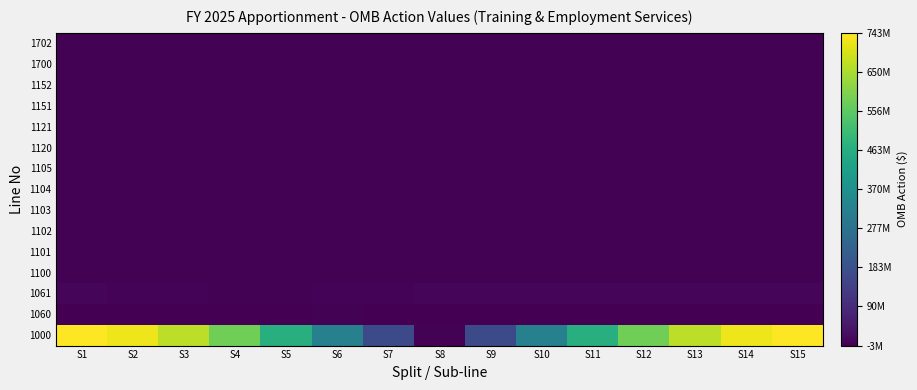

Reading left to right, list all the values displayed in this chart.

1000: S1=743089546.0	S2=724458739.6	S3=669500547.0	S4=580970801.4	S5=463308753.8	S6=322414470.7	S7=165352979.8	S8=0.0	S9=165352979.8	S10=322414470.7	S11=463308753.8	S12=580970801.4	S13=669500547.0	S14=724458739.6	S15=743089546.0
1060: S1=-3144502.2	S2=-2769827.2	S3=-2256261.4	S4=-1629557.2	S5=-921140.3	S6=-166533.5	S7=-596424.0	S8=-1329474.2	S9=-1995859.1	S10=-2562163.3	S11=-2999989.9	S12=-3287384.5	S13=-3409935.9	S14=-3361498.8	S15=-3144502.2
1061: S1=5580620.7	S2=4162092.7	S3=2534859.9	S4=780518.7	S5=1012961.0	S6=2755646.6	S7=4360152.6	S8=5746022.3	S9=6843762.5	S10=7598327.8	S11=7971881.2	S12=7945691.3	S13=7521071.2	S14=6719313.2	S15=5580620.7
1100: S1=0.0	S2=0.0	S3=0.0	S4=0.0	S5=0.0	S6=0.0	S7=0.0	S8=0.0	S9=0.0	S10=0.0	S11=0.0	S12=0.0	S13=0.0	S14=0.0	S15=0.0
1101: S1=0.0	S2=0.0	S3=0.0	S4=0.0	S5=0.0	S6=0.0	S7=0.0	S8=0.0	S9=0.0	S10=0.0	S11=0.0	S12=0.0	S13=0.0	S14=0.0	S15=0.0
1102: S1=0.0	S2=0.0	S3=0.0	S4=0.0	S5=0.0	S6=0.0	S7=0.0	S8=0.0	S9=0.0	S10=0.0	S11=0.0	S12=0.0	S13=0.0	S14=0.0	S15=0.0
1103: S1=0.0	S2=0.0	S3=0.0	S4=0.0	S5=0.0	S6=0.0	S7=0.0	S8=0.0	S9=0.0	S10=0.0	S11=0.0	S12=0.0	S13=0.0	S14=0.0	S15=0.0
1104: S1=0.0	S2=0.0	S3=0.0	S4=0.0	S5=0.0	S6=0.0	S7=0.0	S8=0.0	S9=0.0	S10=0.0	S11=0.0	S12=0.0	S13=0.0	S14=0.0	S15=0.0
1105: S1=0.0	S2=0.0	S3=0.0	S4=0.0	S5=0.0	S6=0.0	S7=0.0	S8=0.0	S9=0.0	S10=0.0	S11=0.0	S12=0.0	S13=0.0	S14=0.0	S15=0.0
1120: S1=0.0	S2=0.0	S3=0.0	S4=0.0	S5=0.0	S6=0.0	S7=0.0	S8=0.0	S9=0.0	S10=0.0	S11=0.0	S12=0.0	S13=0.0	S14=0.0	S15=0.0
1121: S1=0.0	S2=0.0	S3=0.0	S4=0.0	S5=0.0	S6=0.0	S7=0.0	S8=0.0	S9=0.0	S10=0.0	S11=0.0	S12=0.0	S13=0.0	S14=0.0	S15=0.0
1151: S1=0.0	S2=0.0	S3=0.0	S4=0.0	S5=0.0	S6=0.0	S7=0.0	S8=0.0	S9=0.0	S10=0.0	S11=0.0	S12=0.0	S13=0.0	S14=0.0	S15=0.0
1152: S1=0.0	S2=0.0	S3=0.0	S4=0.0	S5=0.0	S6=0.0	S7=0.0	S8=0.0	S9=0.0	S10=0.0	S11=0.0	S12=0.0	S13=0.0	S14=0.0	S15=0.0
1700: S1=0.0	S2=0.0	S3=0.0	S4=0.0	S5=0.0	S6=0.0	S7=0.0	S8=0.0	S9=0.0	S10=0.0	S11=0.0	S12=0.0	S13=0.0	S14=0.0	S15=0.0
1702: S1=0.0	S2=0.0	S3=0.0	S4=0.0	S5=0.0	S6=0.0	S7=0.0	S8=0.0	S9=0.0	S10=0.0	S11=0.0	S12=0.0	S13=0.0	S14=0.0	S15=0.0